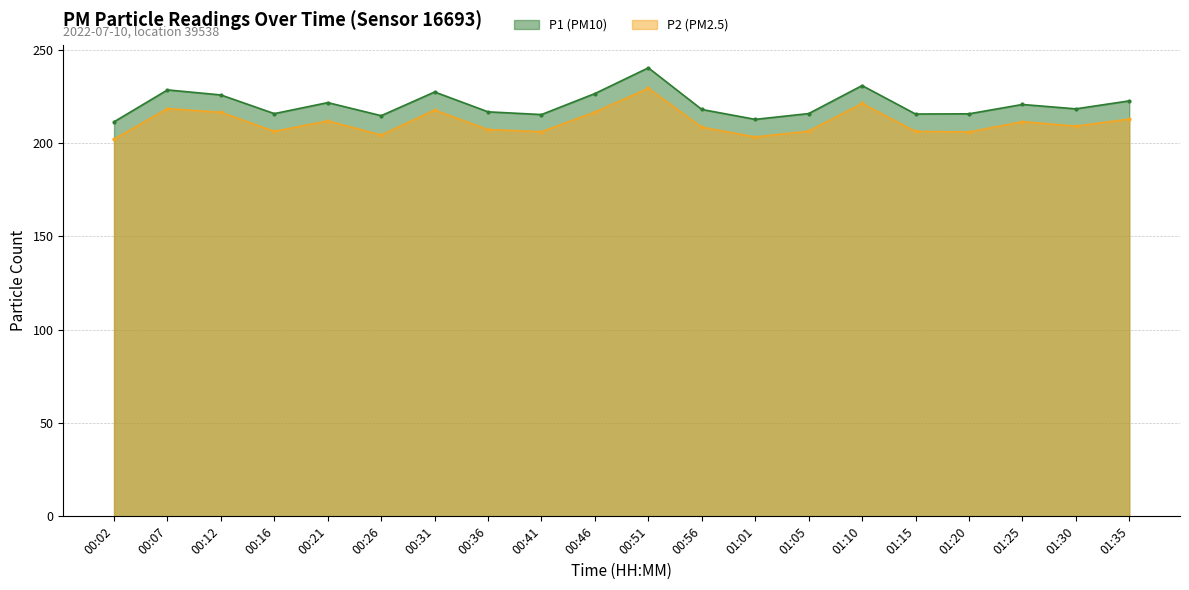

At which category is the sum across all series the highest?

00:51